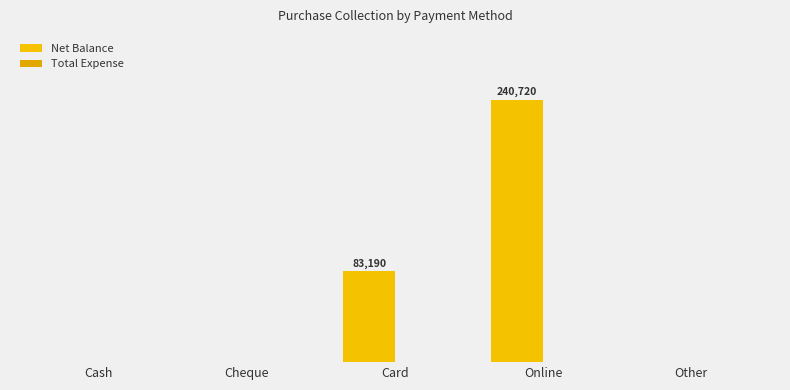

Is it true that Net Balance equals 0 at Other?

True